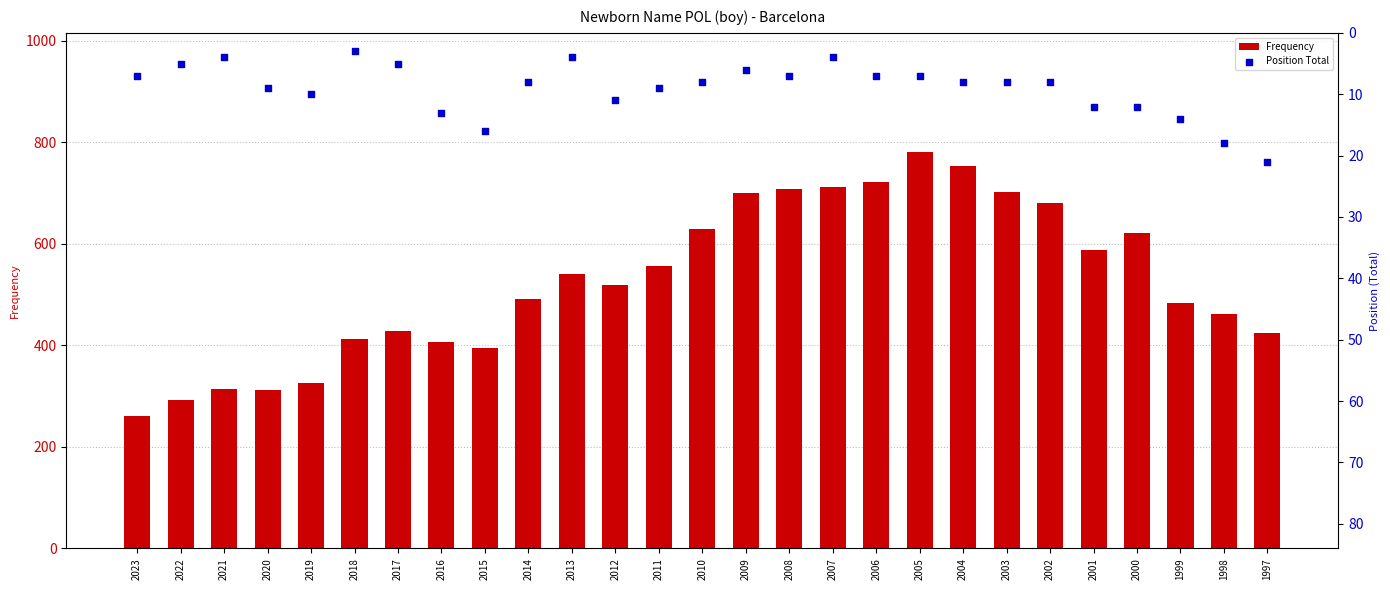

Is the value of Frequency at 2002 greater than the value of Position Total at 2018?

Yes